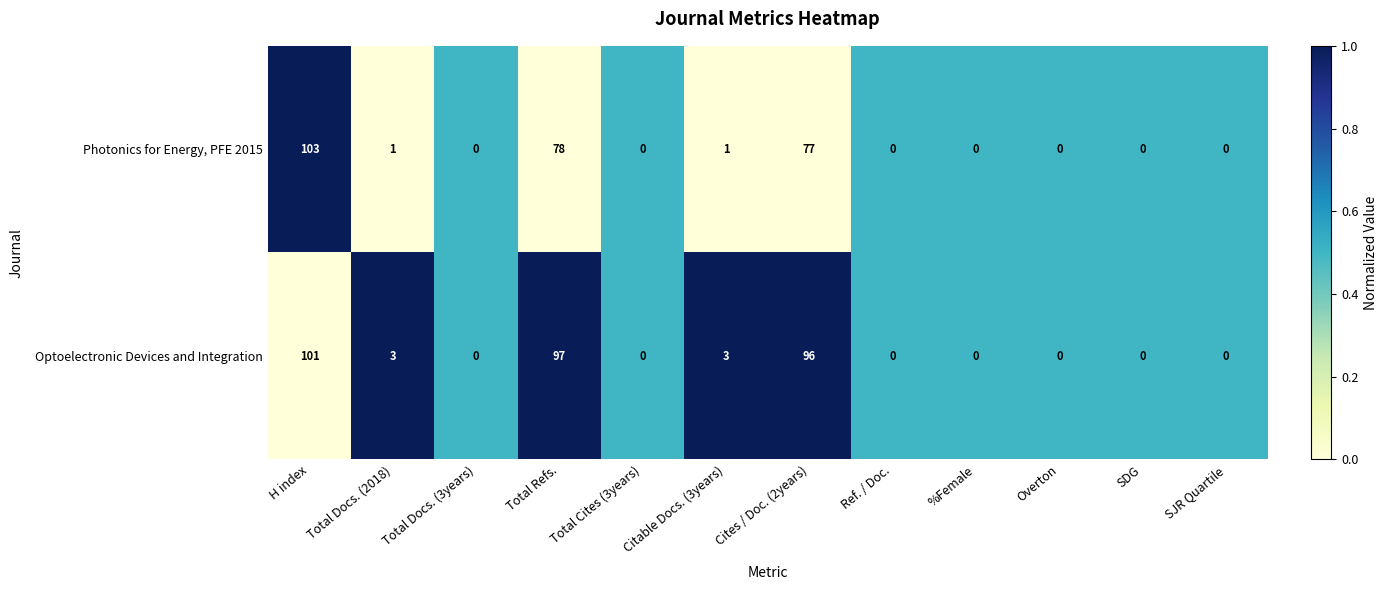

True or false: Photonics for Energy, PFE 2015 has a value of 0 at Ref. / Doc..

True